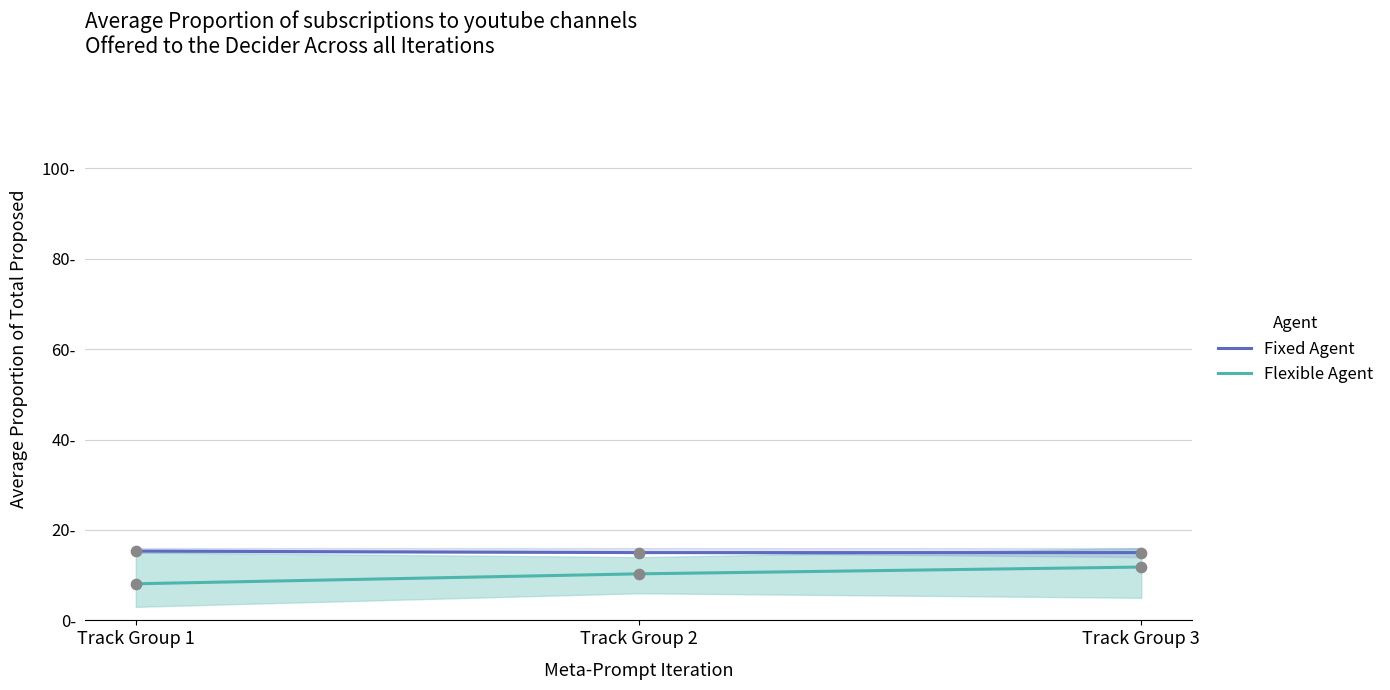

What is the total value across all series at Track Group 2?

25.3